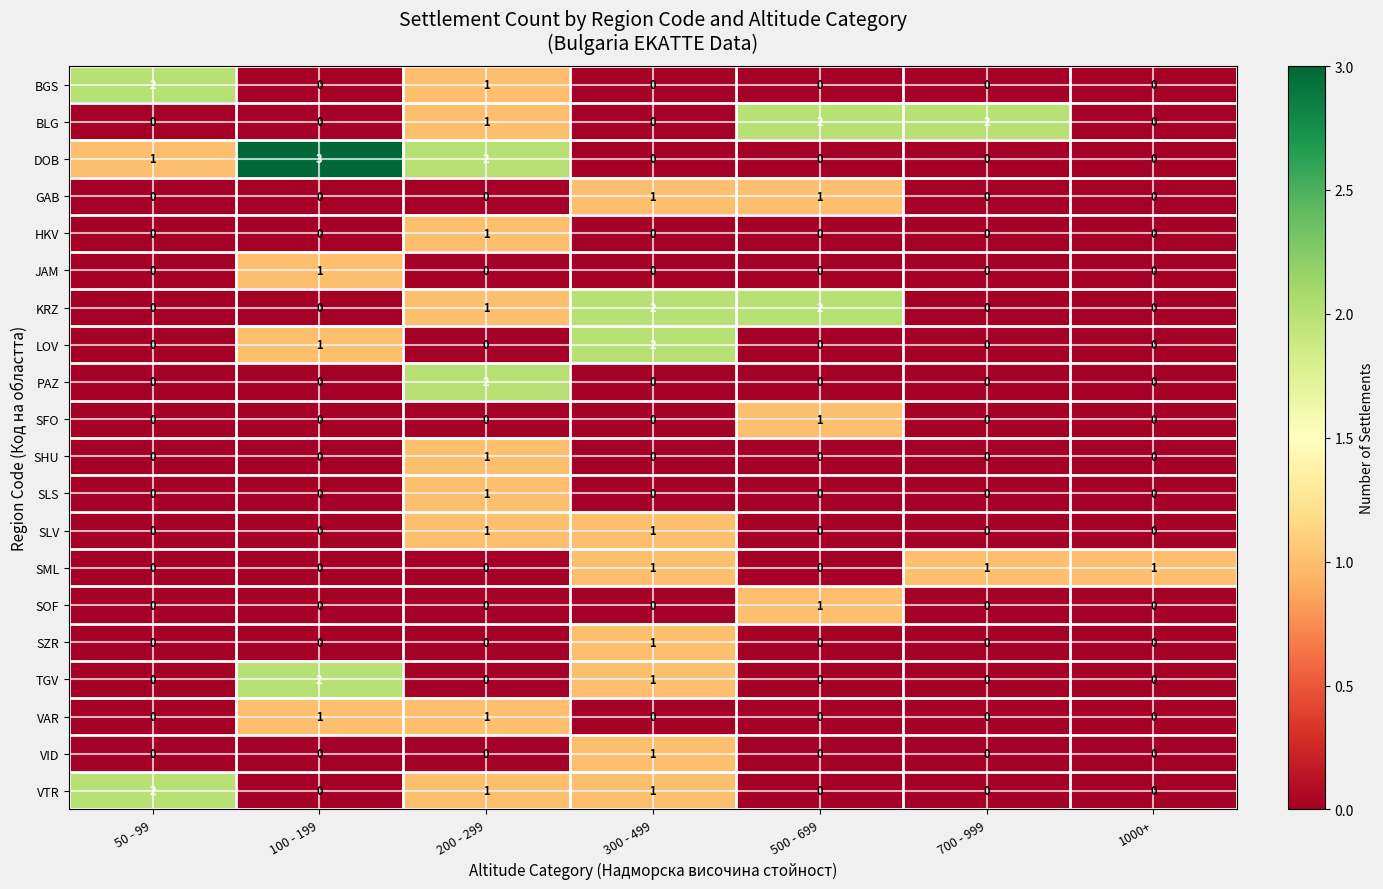

The VTR series shows -1 at 500 - 699. True or false?

False